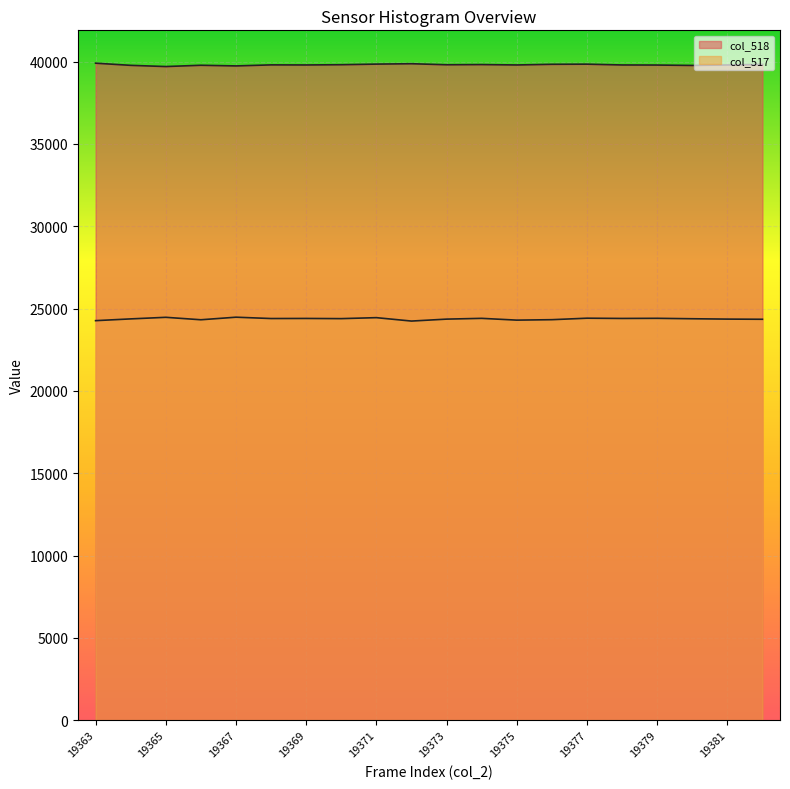

What is the value of the col_517 point at the 4th from the left?

24319